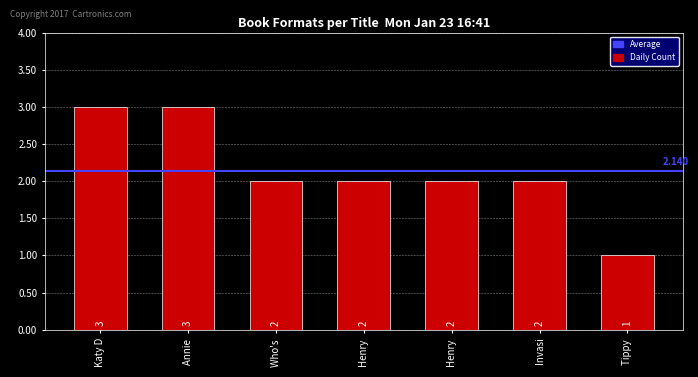

Reading left to right, extract all data points from this chart.

3	3	2	2	2	2	1